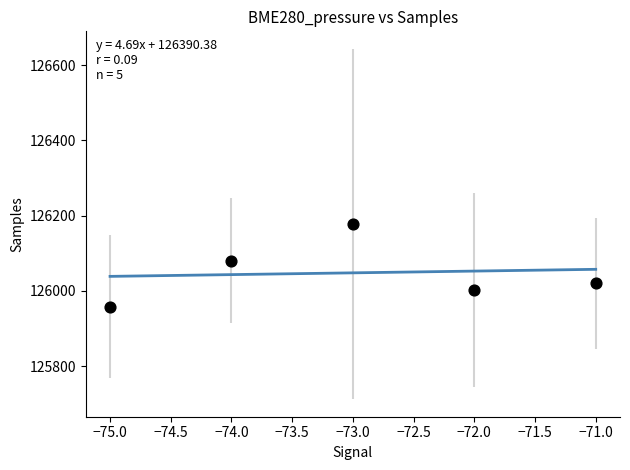

What is the average Y value?

126048.1